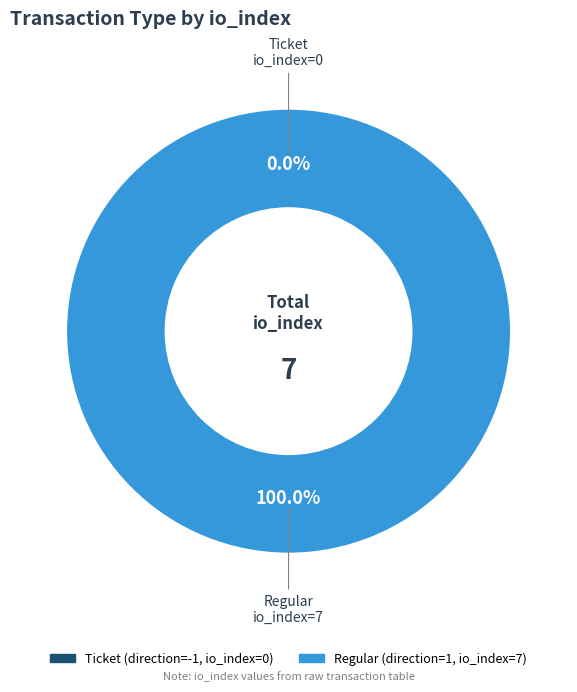

To the nearest percent, what percentage of the pie is Regular (io_index=7)?

100%